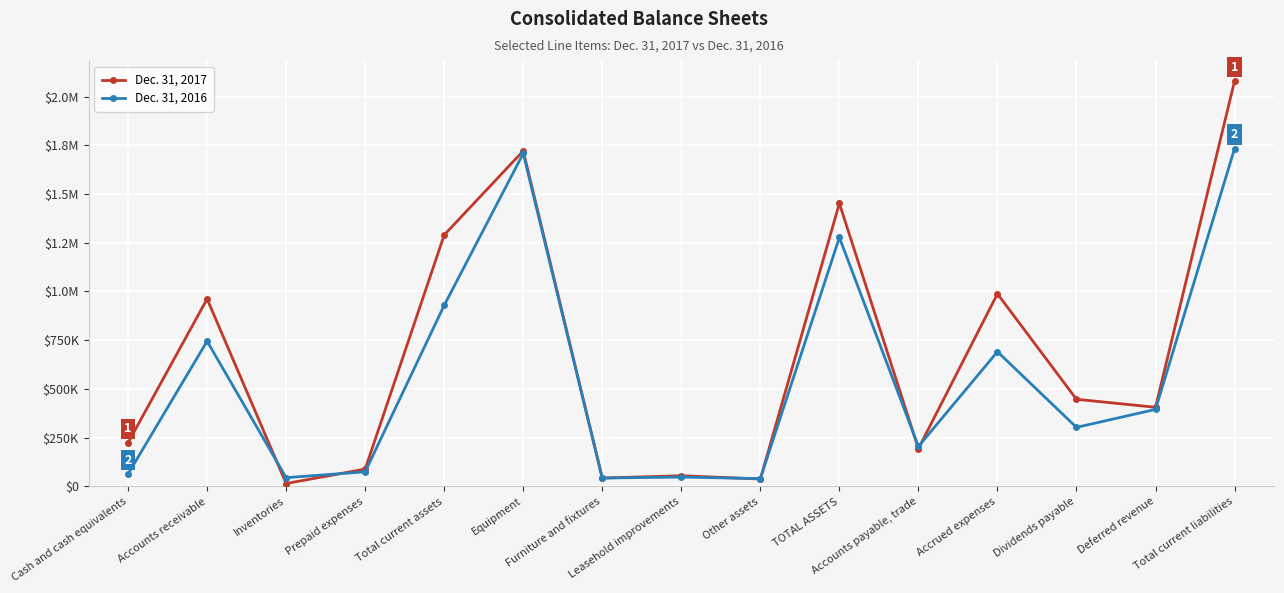

What is the average value of the Dec. 31, 2017 series?

666867